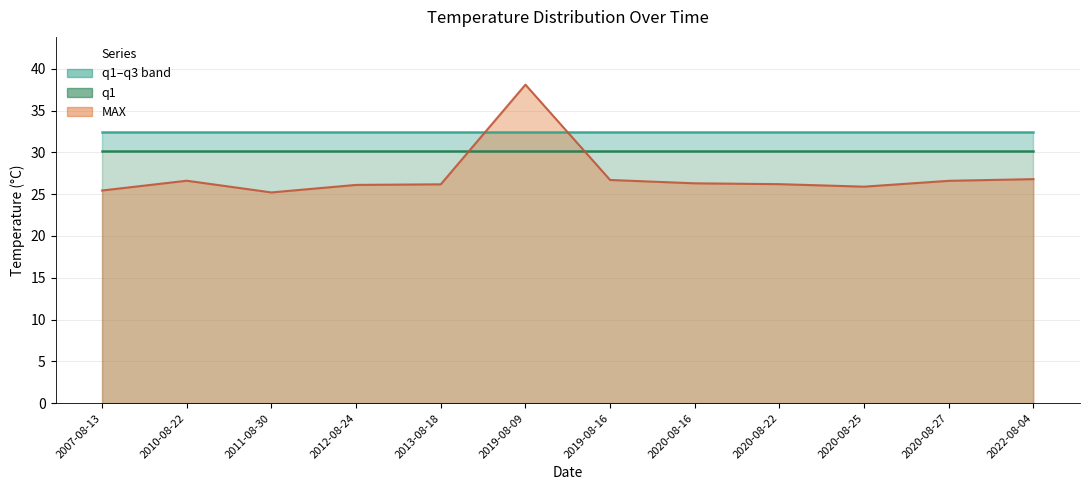

Which label corresponds to the largest value in the chart?

2019-08-09